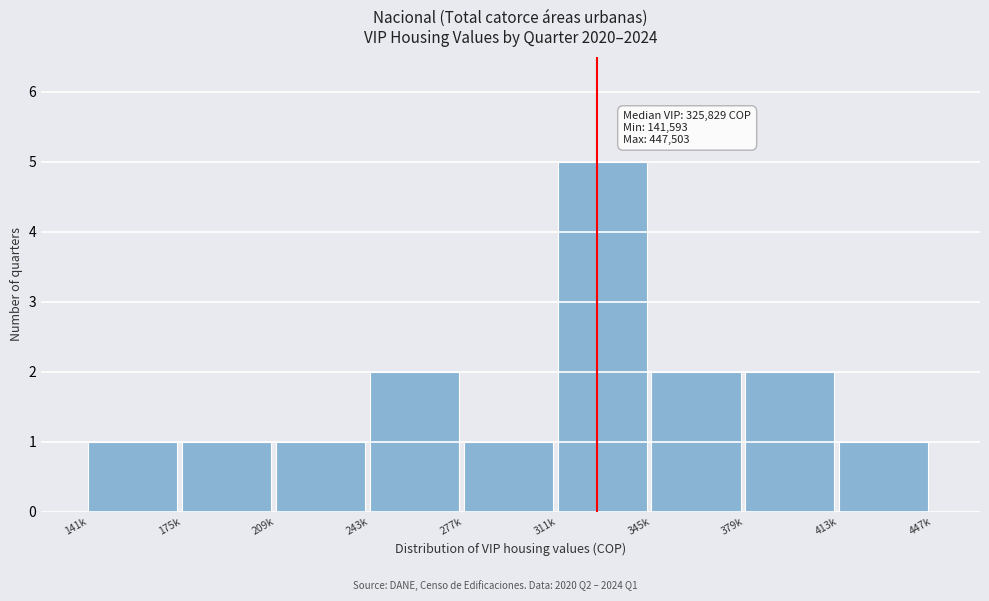

Reading left to right, what are all the values shown in this chart?

1	1	1	2	1	5	2	2	1